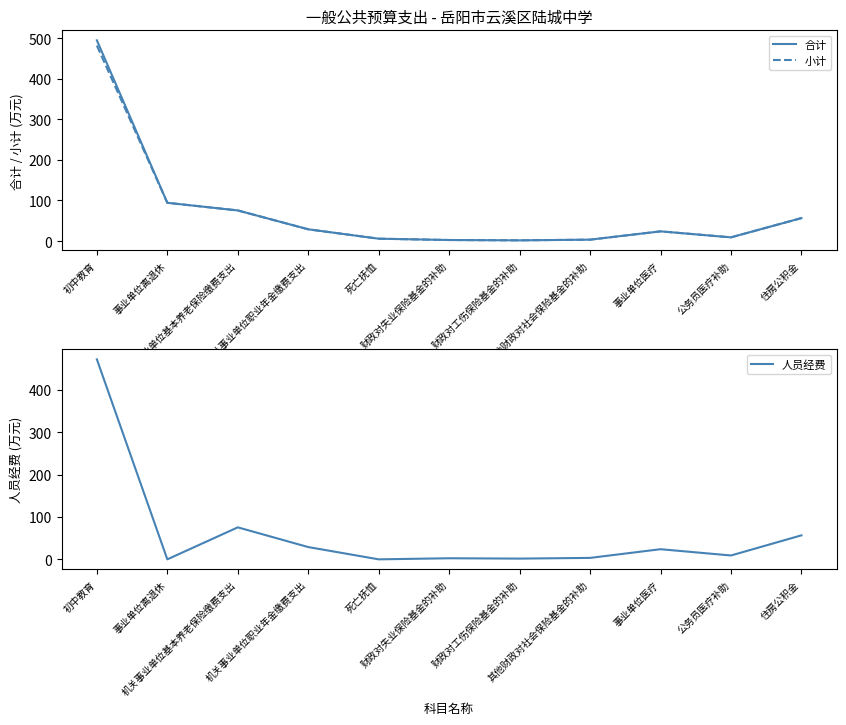

The 人员经费 series shows 9.1 at 公务员医疗补助. True or false?

True